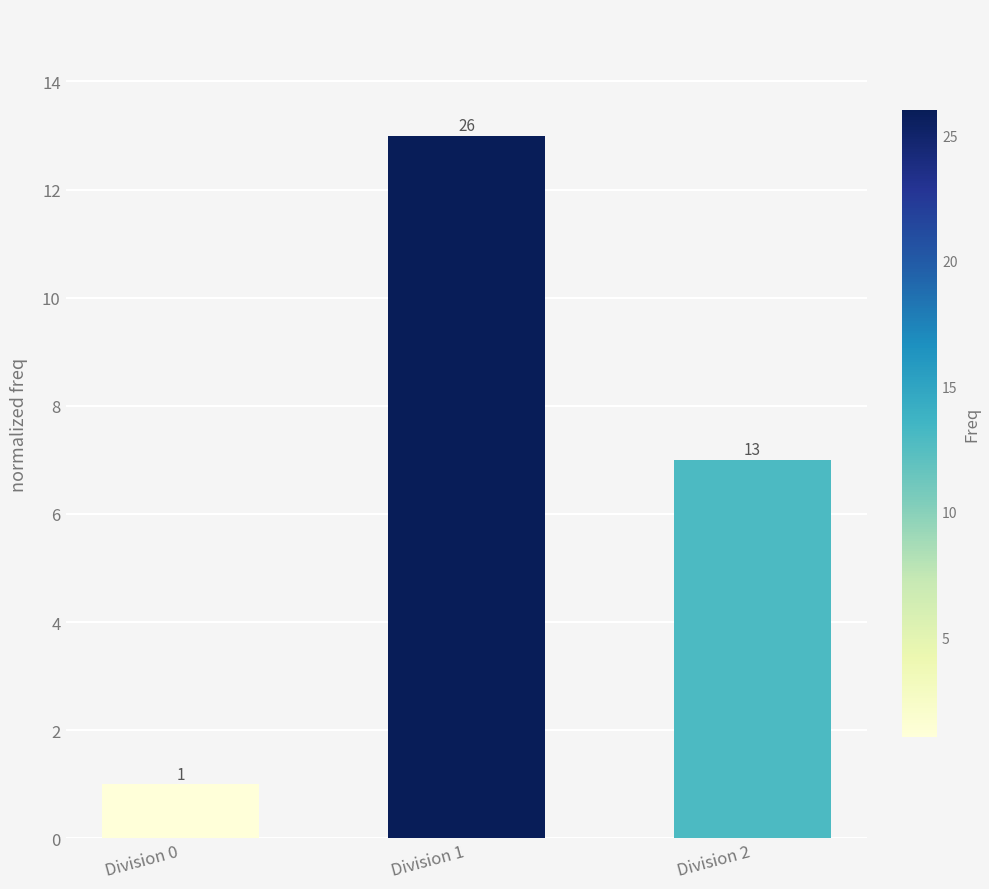

Approximately how many times larger is the value at Division 2 compared to Division 1?

0.5